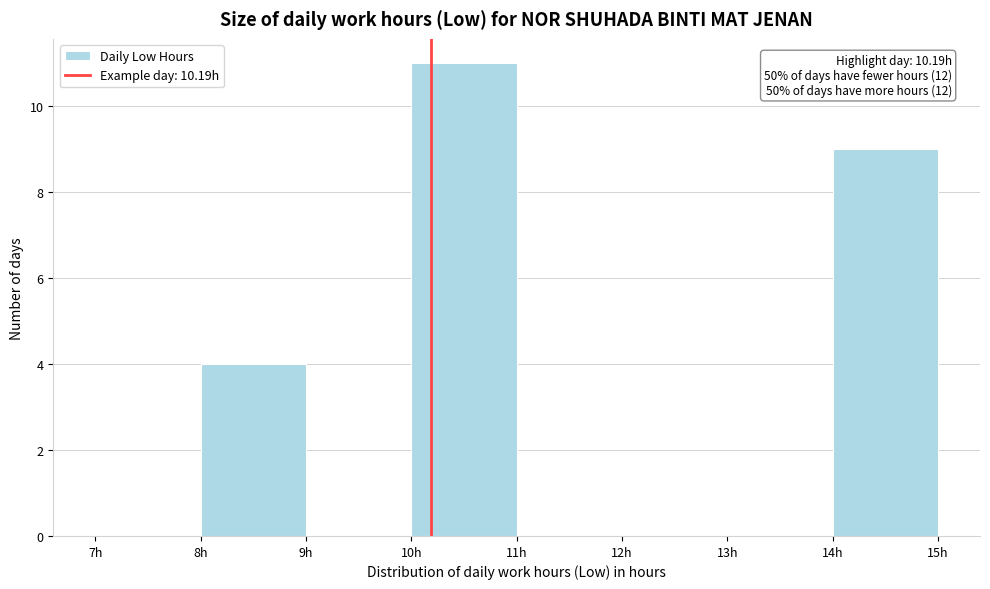

Which range on the x-axis has the tallest bar?

10 to 11